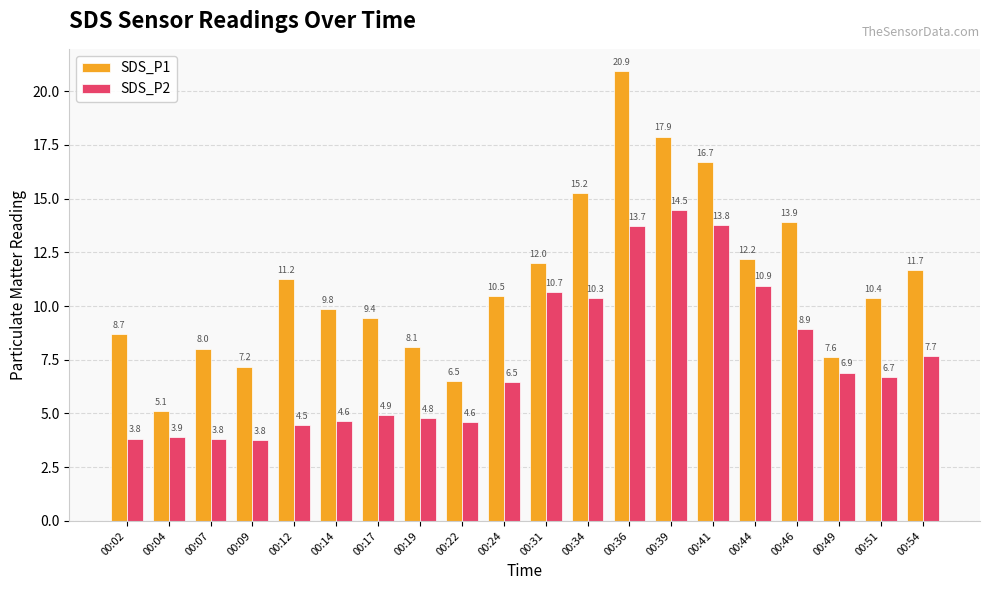

Where is SDS_P1 nearest to the value 13?

00:44